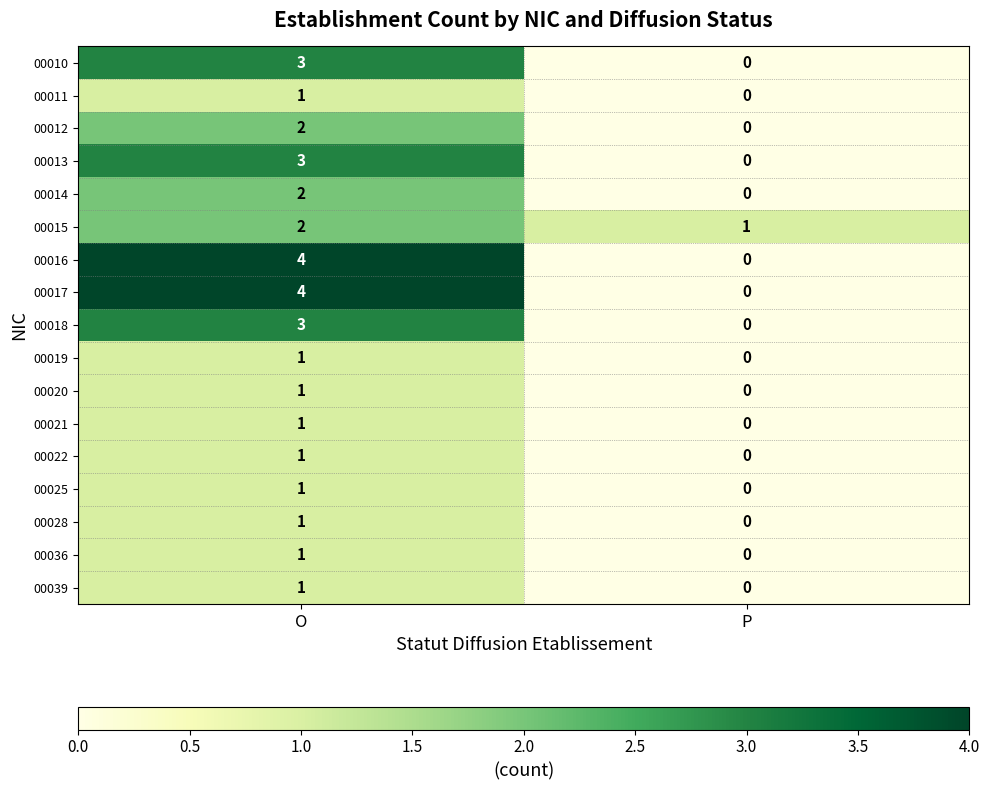

How many data points does each series have?

2